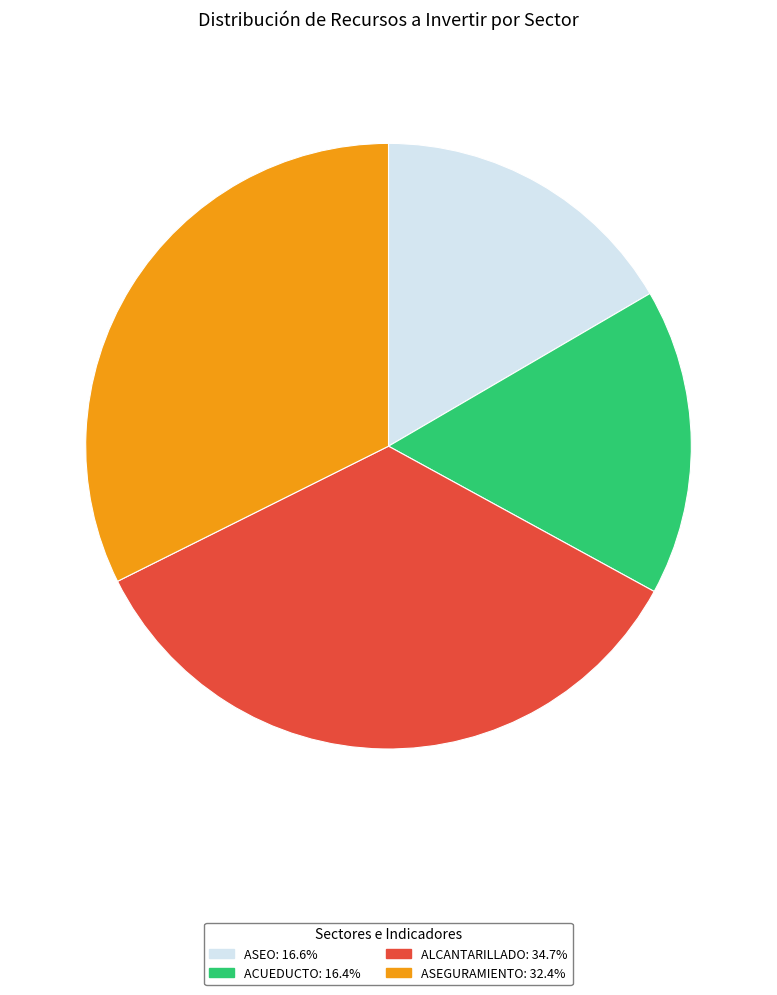

Is there any slice that represents more than half of the pie?

No